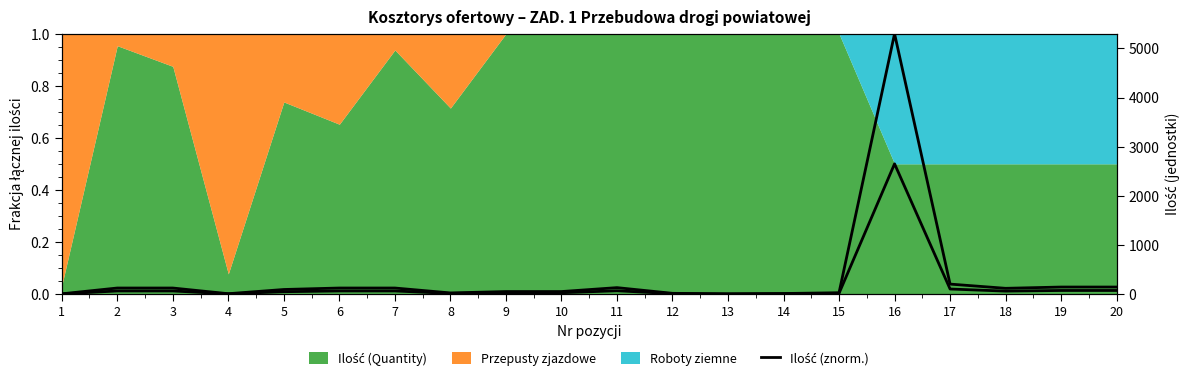

What is the sum of the Ilość values at 5 and 1?

45.8